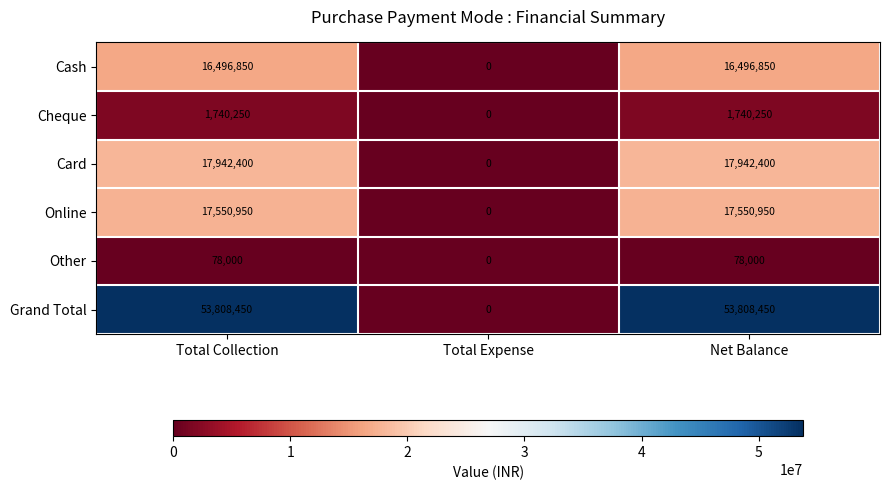

How many positive values does the Cash series have?

2